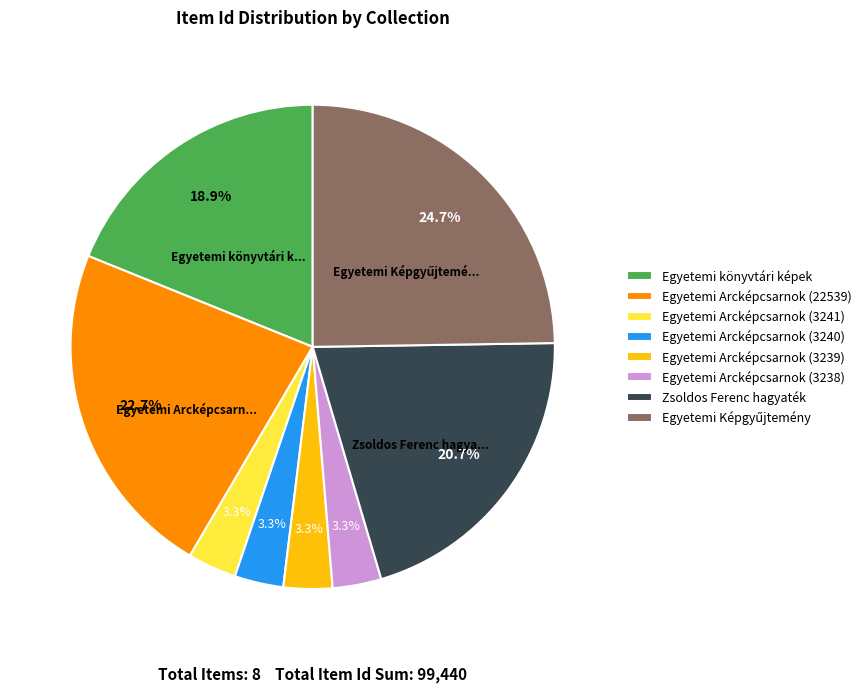

What percentage is the Egyetemi Arcképcsarnok (3239) slice, to the nearest percent?

3%